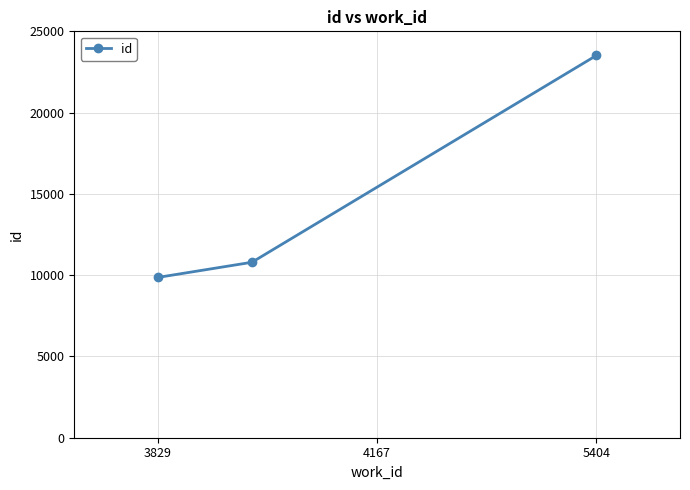

What is the maximum value shown in the chart?

23518